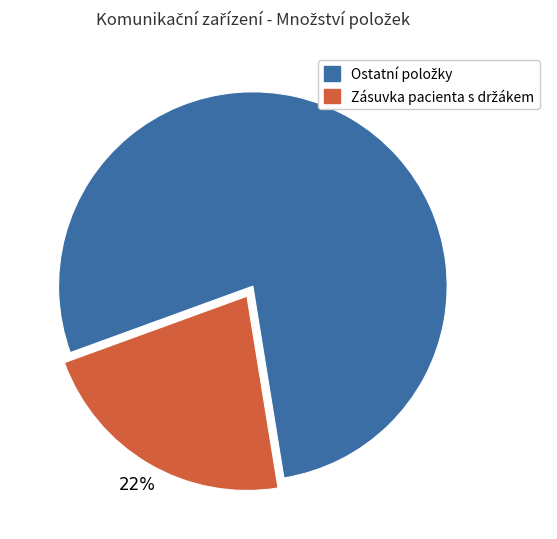

Is there any slice that represents more than half of the pie?

Yes